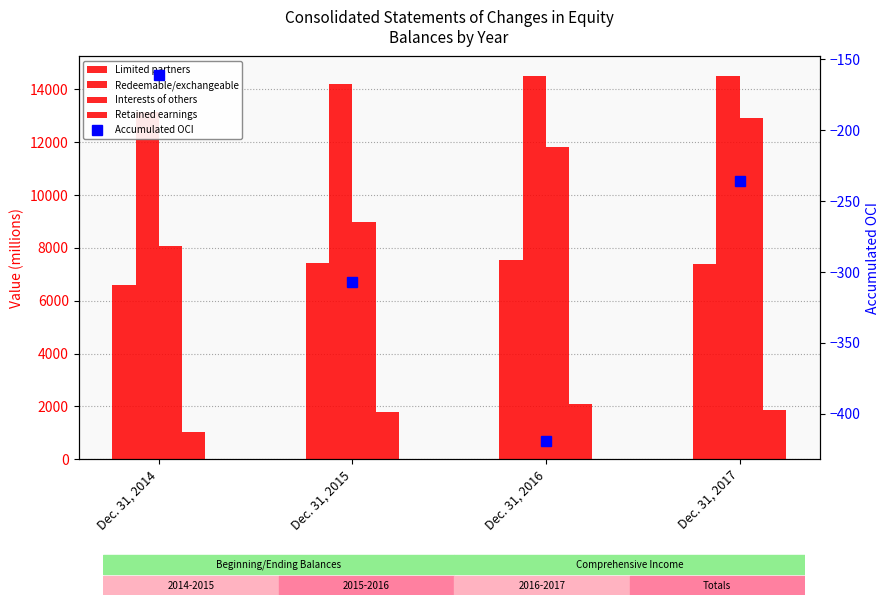

What is the total value across all series at Dec. 31, 2015?

32102